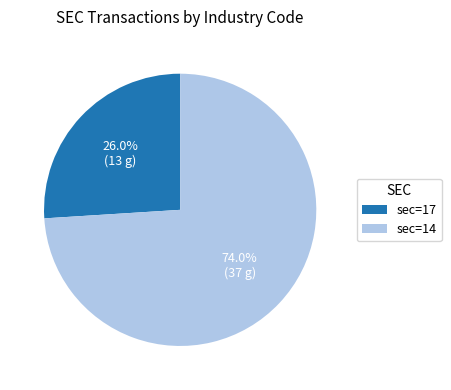

Combined, what portion of the pie is sec=17 and sec=14?

100.0%